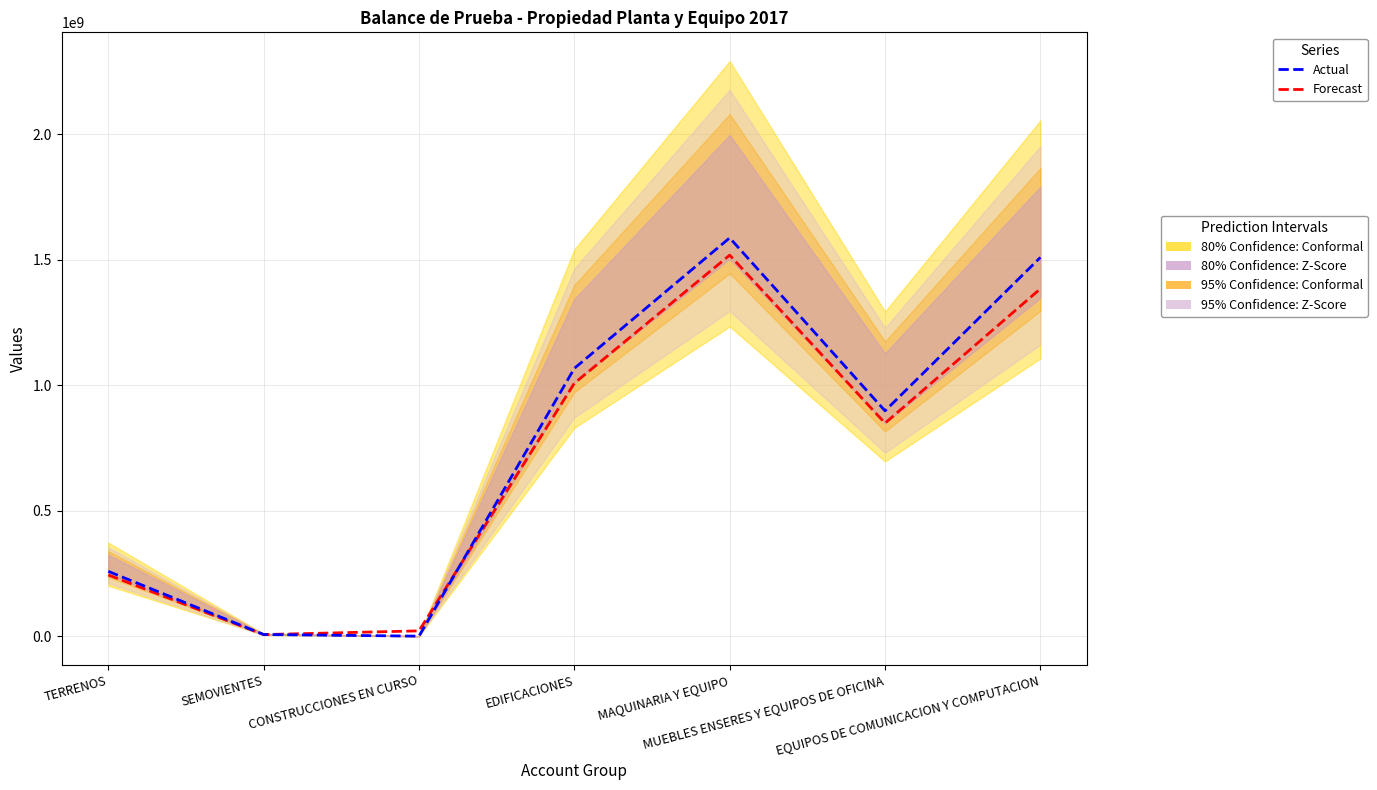

Where do Actual and Forecast first cross each other?

SEMOVIENTES and CONSTRUCCIONES EN CURSO